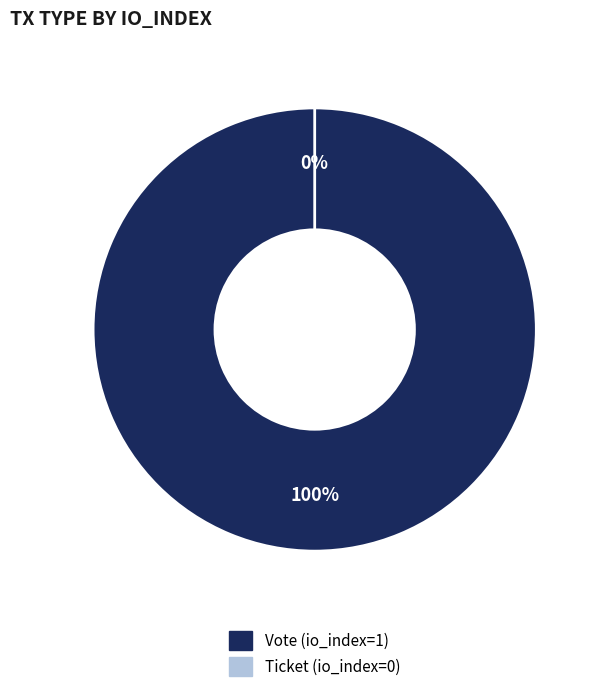

Is there a majority slice in this chart?

Yes